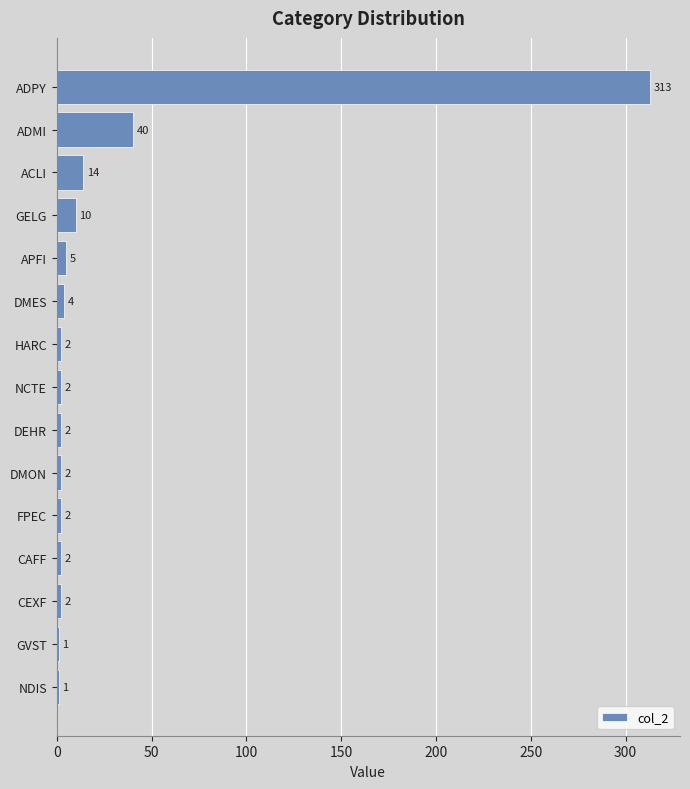

What is the sum of all values?

402